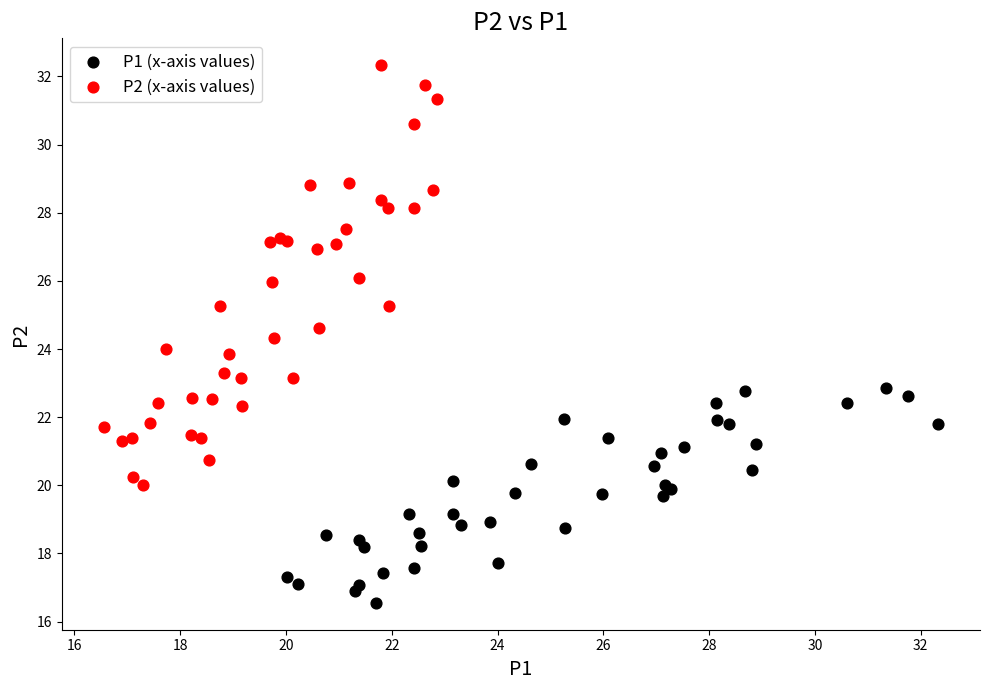

Which series contains the highest Y value?

P2 (x-axis values)